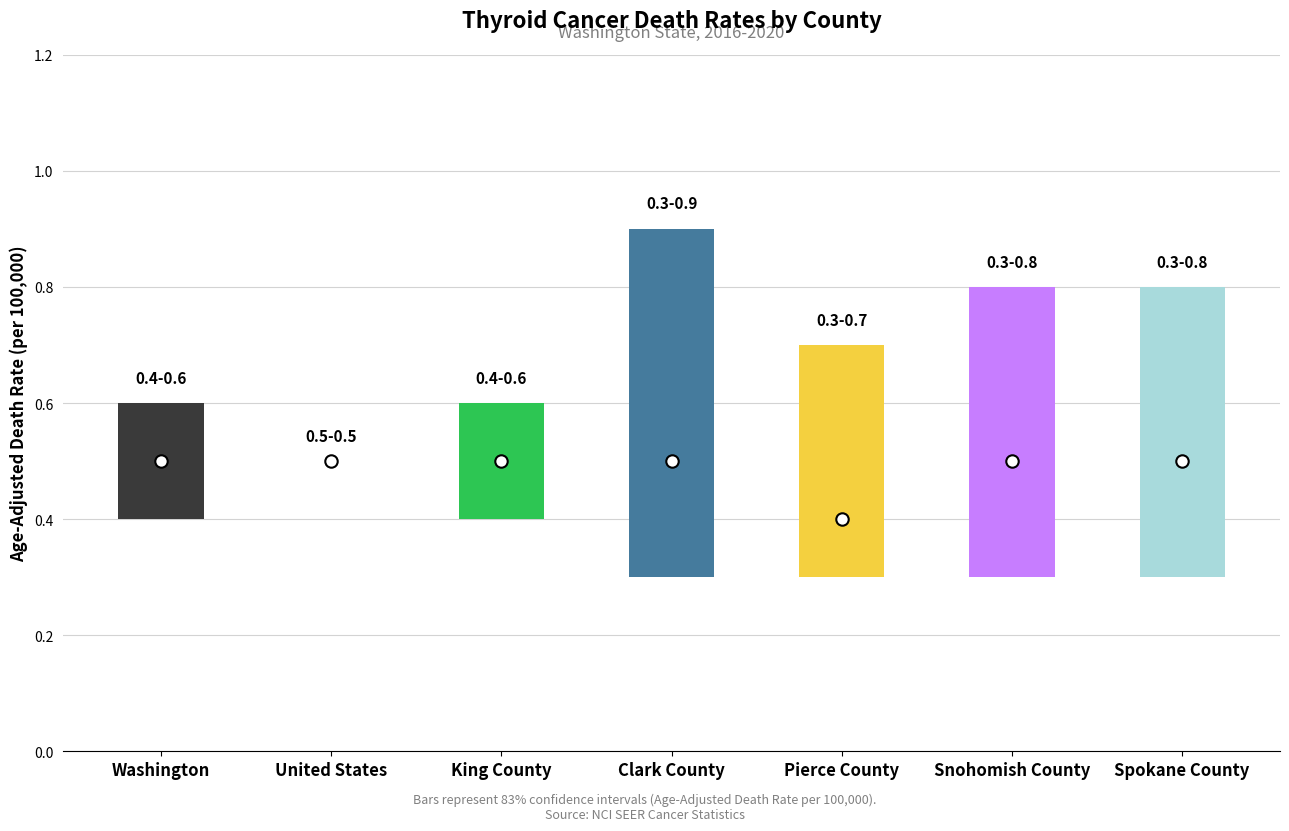

At which category is the sum across all series the highest?

Clark County